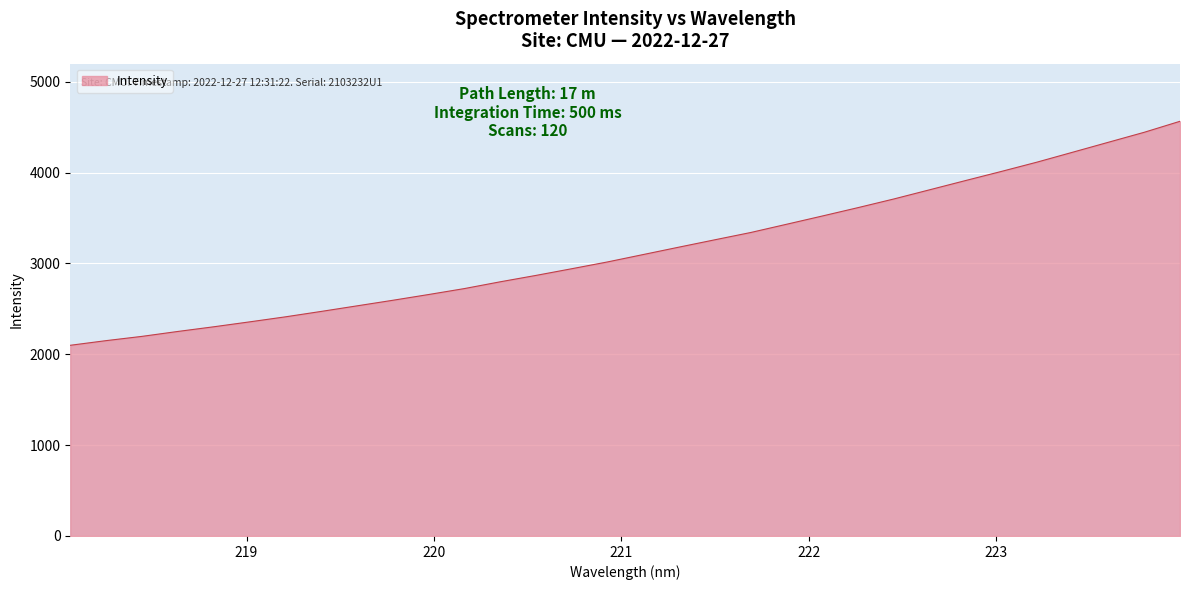

What is the minimum value shown in the chart?

2099.4